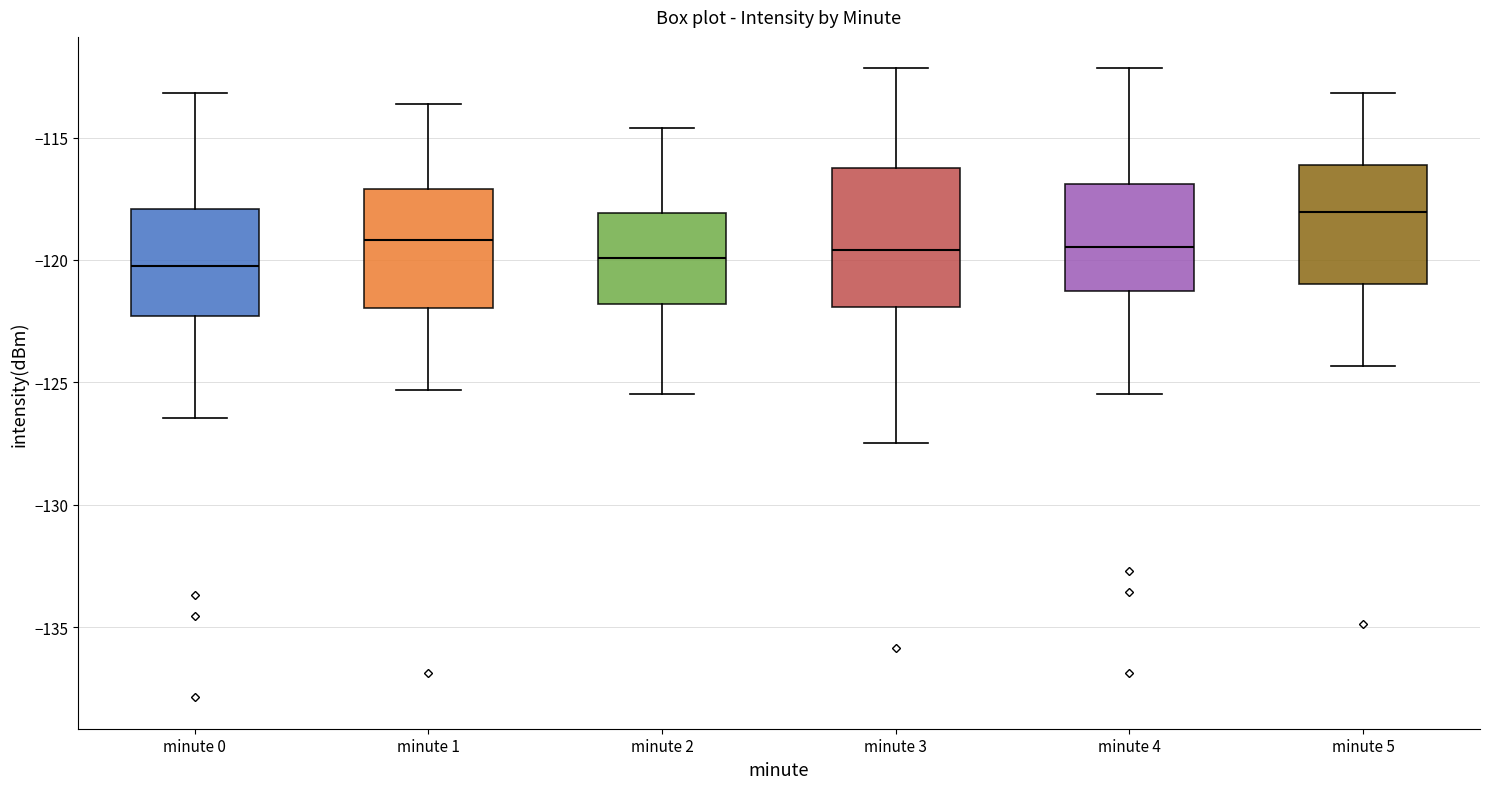

Comparing the boxes themselves (not the whiskers), which one is the tallest?

minute 3